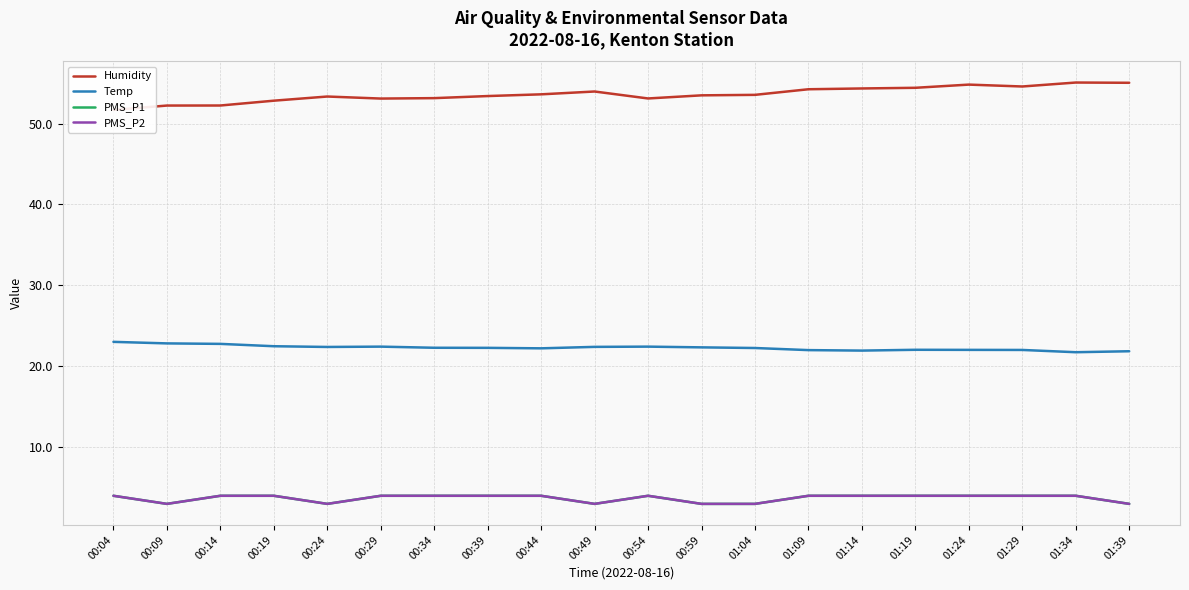

What are all the series names shown in the legend?

Humidity, Temp, PMS_P1, PMS_P2